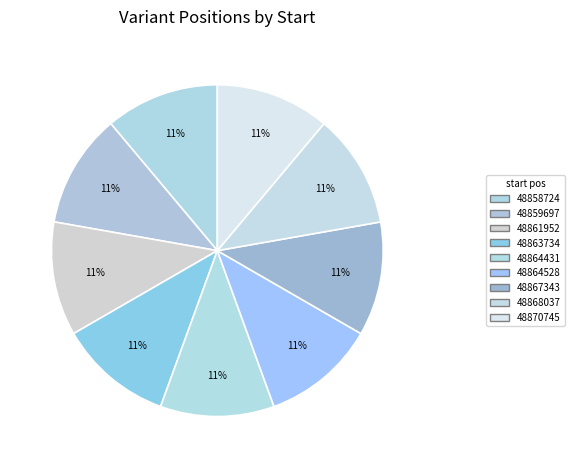

How much of the chart is everything except 48858724?

88.9%